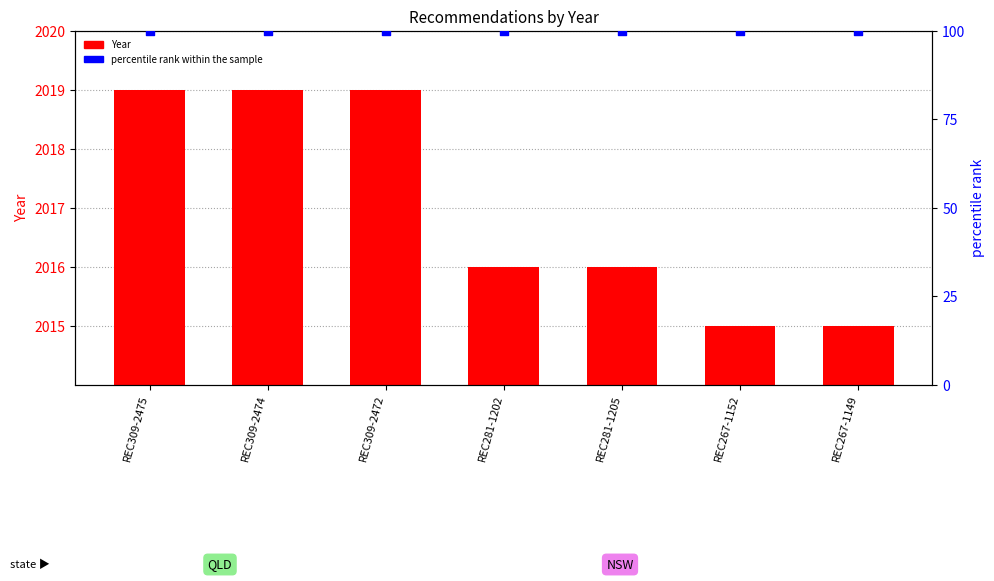

At how many categories does at least one series exceed 1897?

7